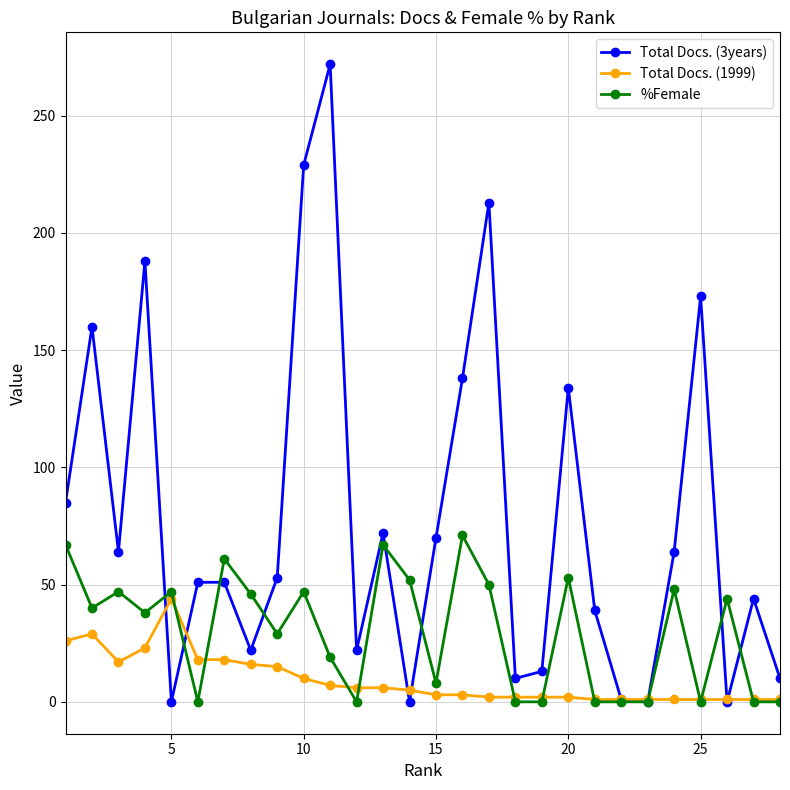

What is the difference between the maximum and second lowest values in the Total Docs. (3years) series?

272